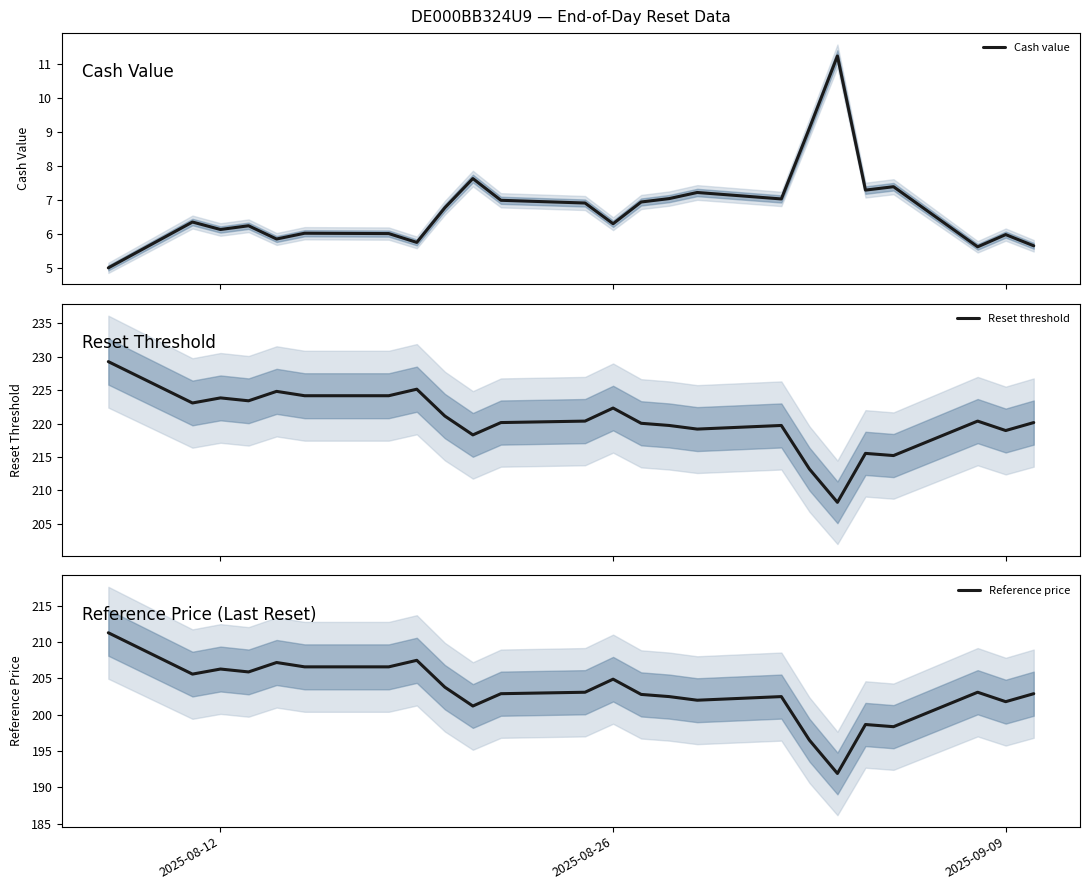

What is the minimum value for Cash value?

5.0